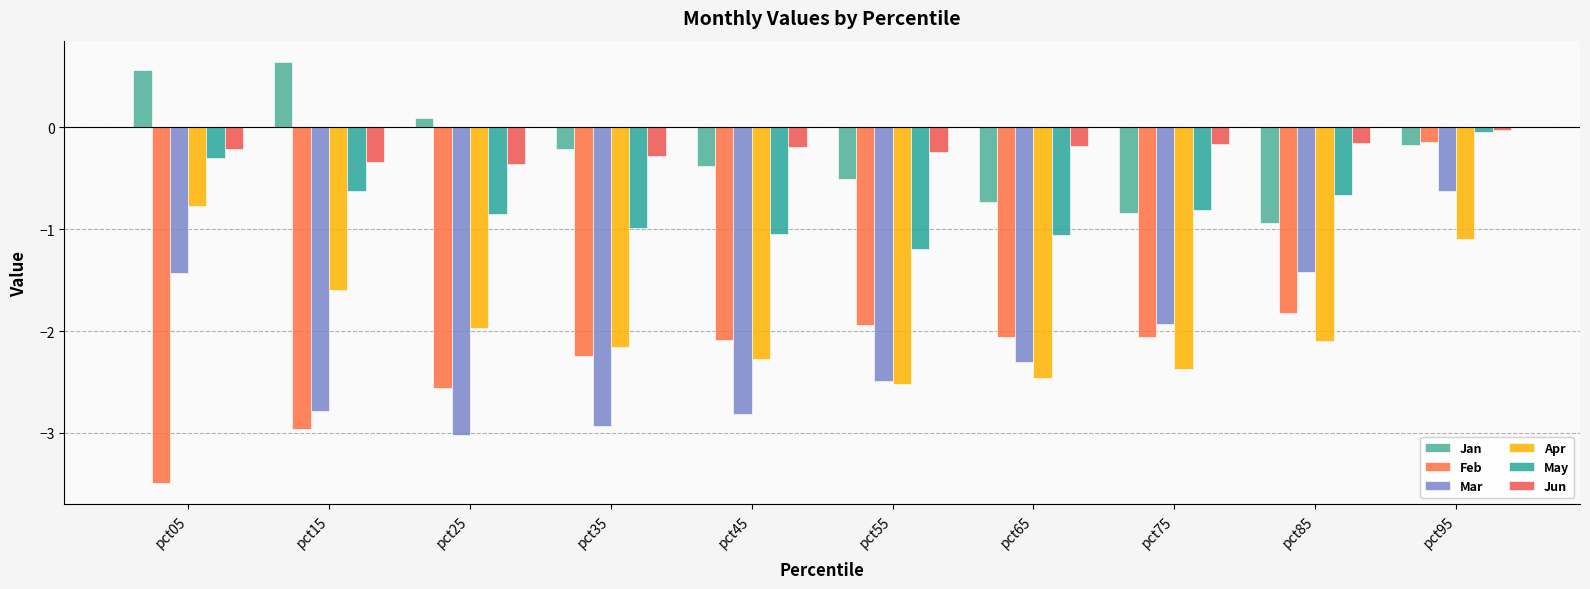

How many bars are there in total?

60